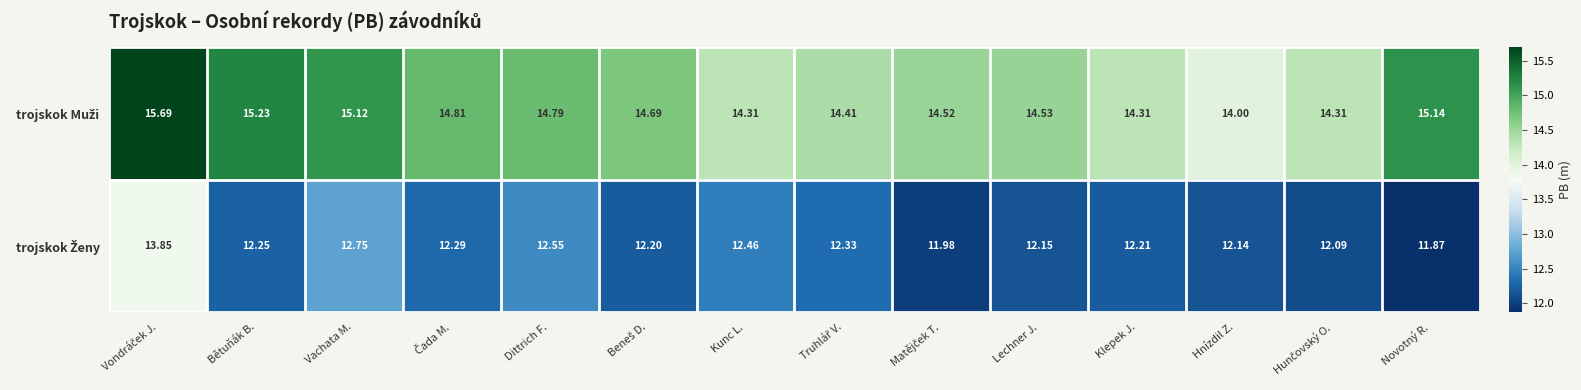

Which label corresponds to the smallest value in the chart?

Novotný R.